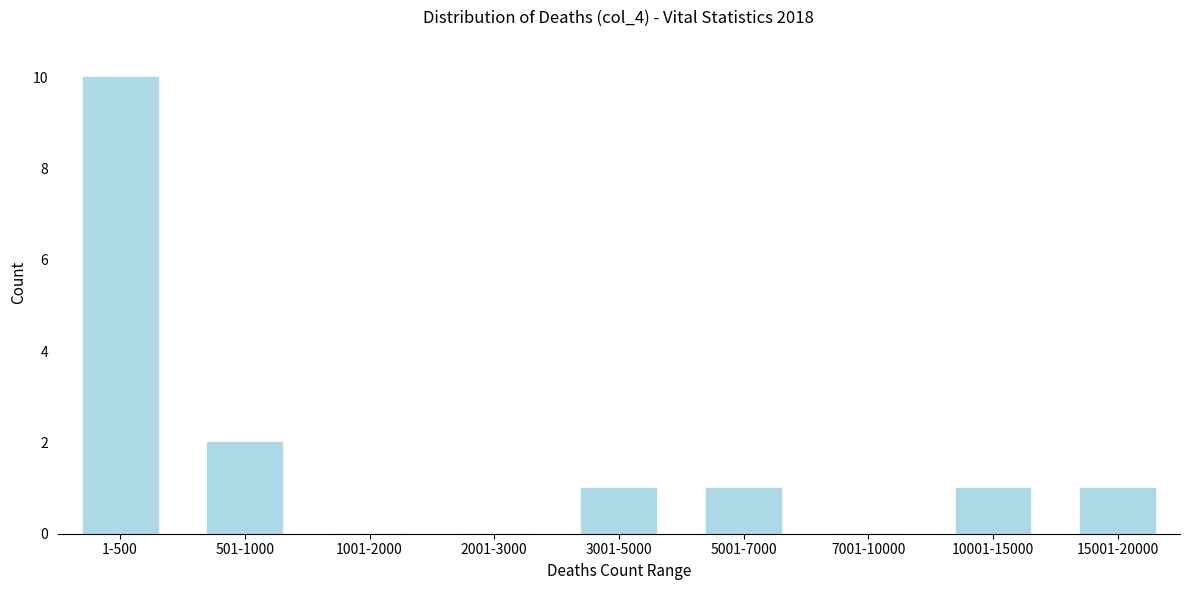

Reading left to right, what are all the values shown in this chart?

1-500=10	501-1000=2	1001-2000=0	2001-3000=0	3001-5000=1	5001-7000=1	7001-10000=0	10001-15000=1	15001-20000=1